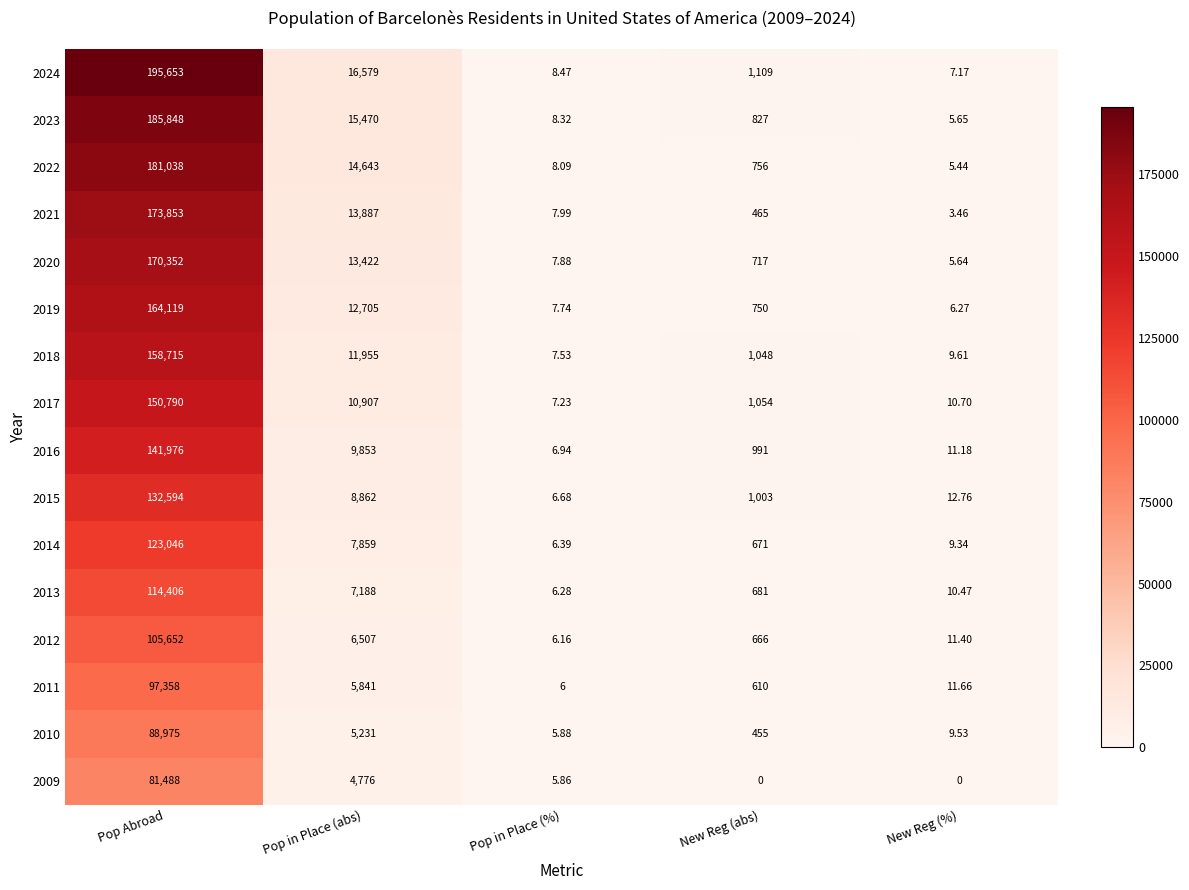

At New Reg (abs), list the series in order from smallest to largest.

2009, 2010, 2021, 2011, 2012, 2014, 2013, 2020, 2019, 2022, 2023, 2016, 2015, 2018, 2017, 2024